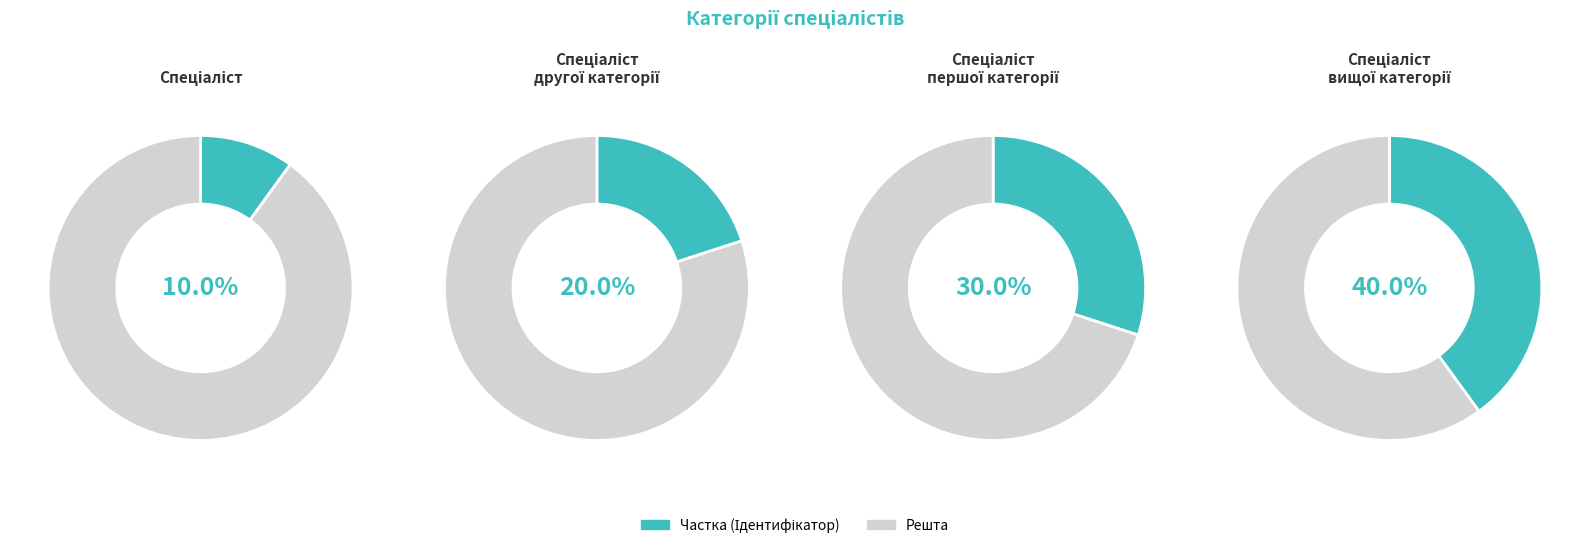

Does Спеціаліст першої категорії account for over 50% of the chart?

No